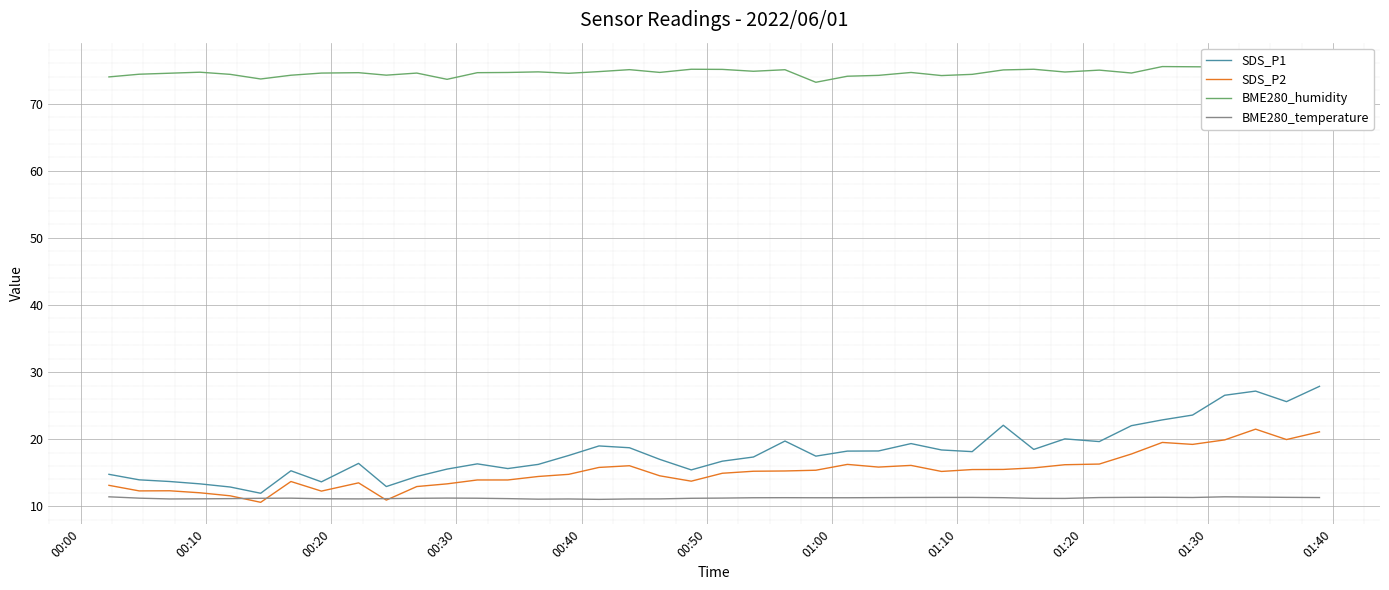

How many data points in SDS_P1 are above 17?

22